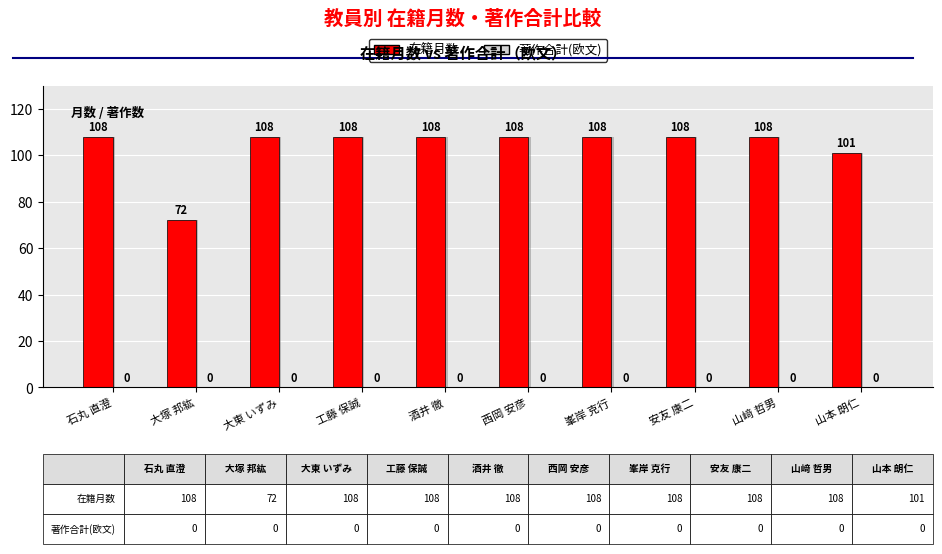

Which series has the widest spread of values?

在籍月数